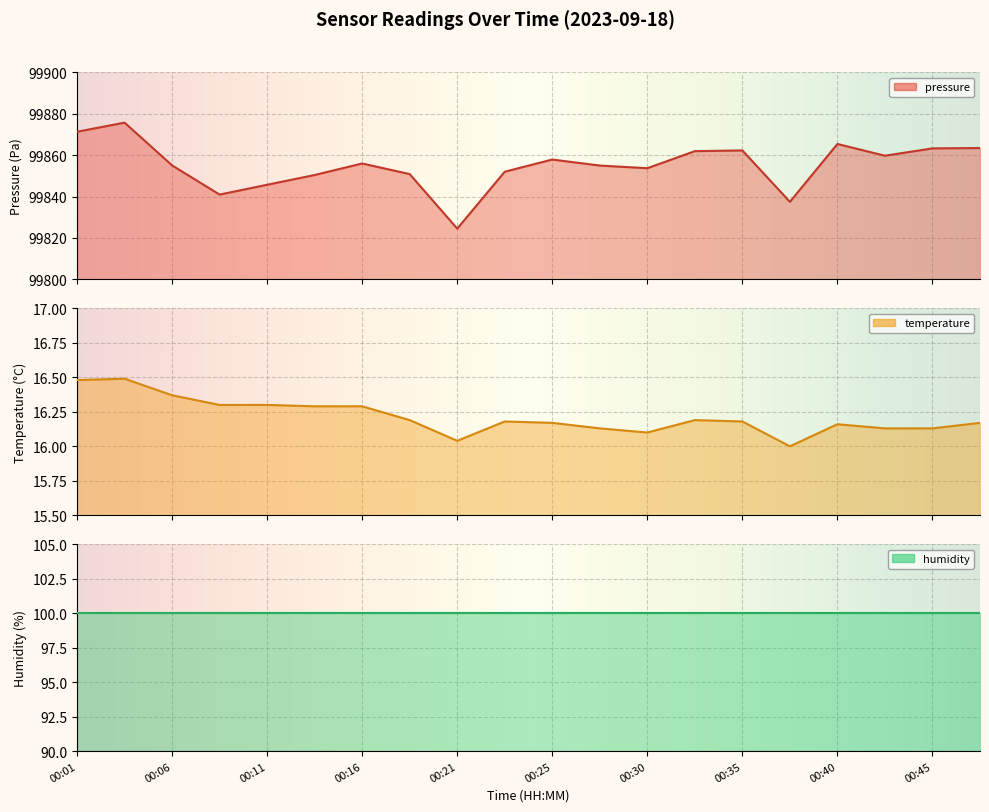

List the labels in order of temperature value, smallest first.

00:38, 00:21, 00:30, 00:28, 00:43, 00:45, 00:40, 00:25, 00:48, 00:23, 00:35, 00:18, 00:33, 00:13, 00:16, 00:08, 00:11, 00:06, 00:01, 00:03